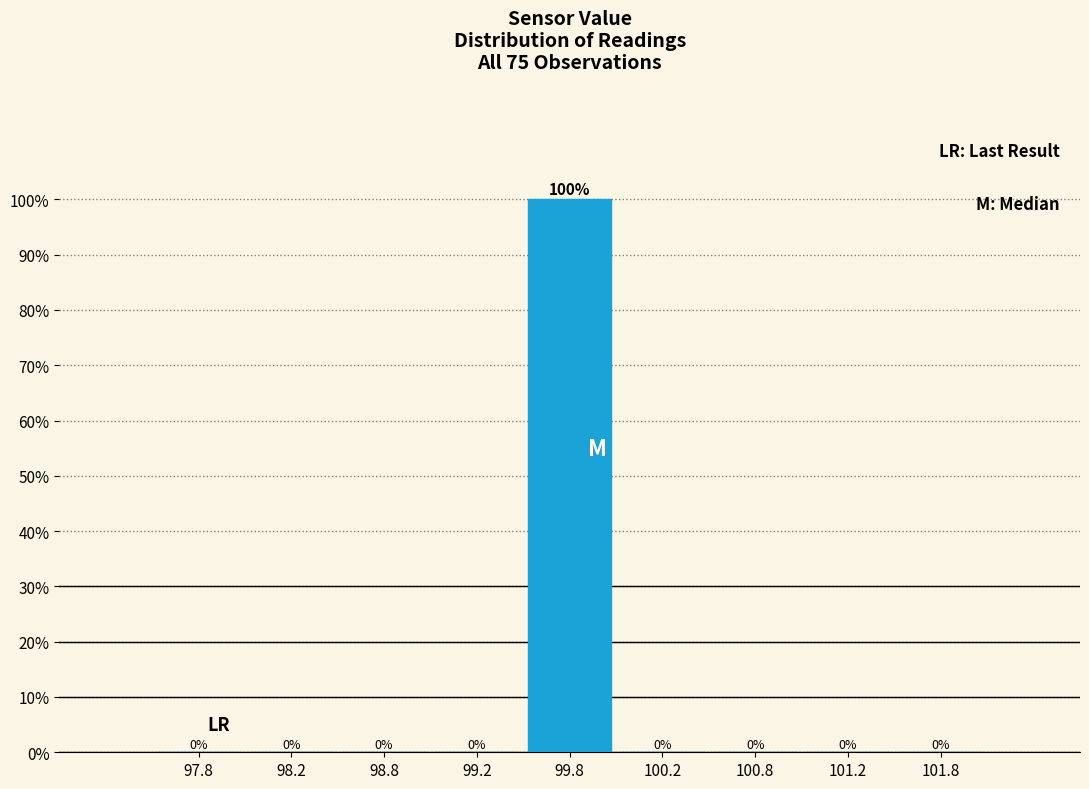

Over which range of the x-axis is the bar tallest?

99.5 to 100.0